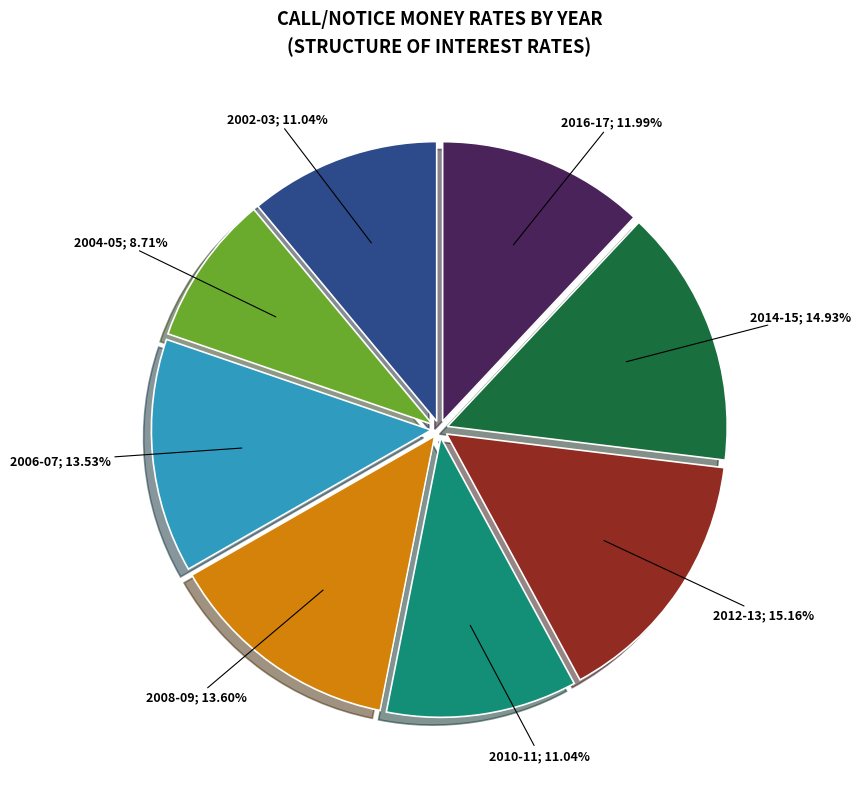

How many segments does this pie chart have?

8